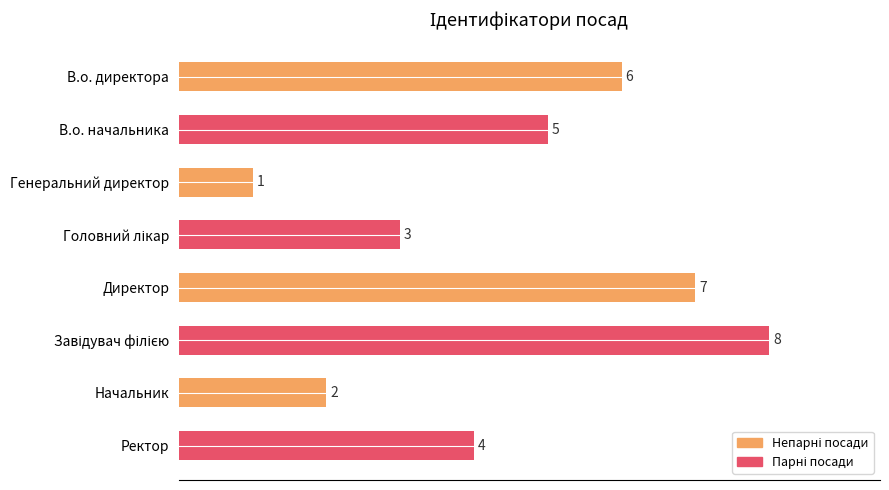

What is the maximum value shown in the chart?

8